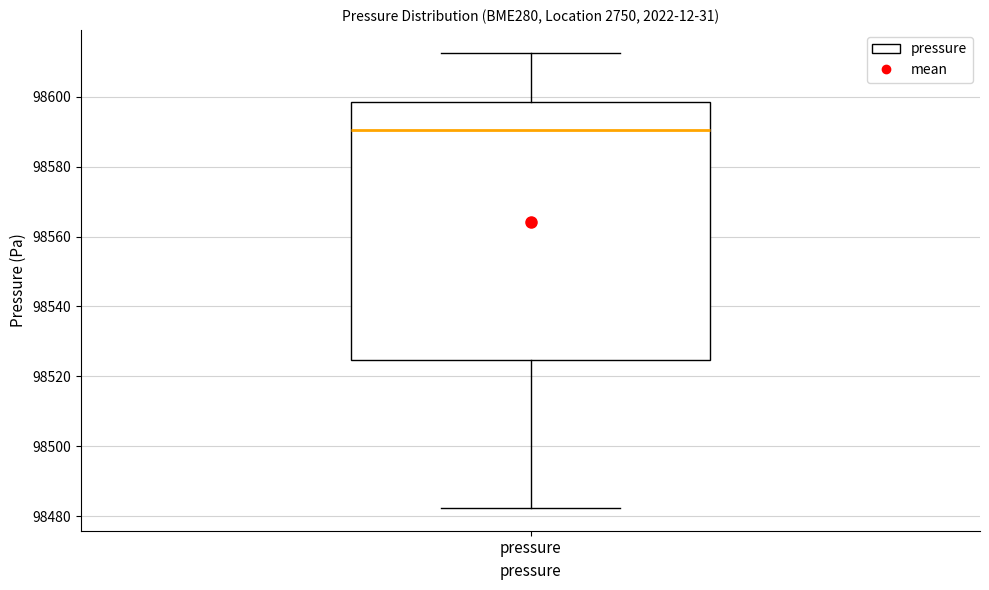

Transcribe this box plot: give where the median line is, the range the box spans, and where the two whiskers end, as read against the y-axis. The values are not printed on the chart, so give them approximately, as read against the axis.

median 98590, box 98524 to 98598, whiskers 98482 to 98612